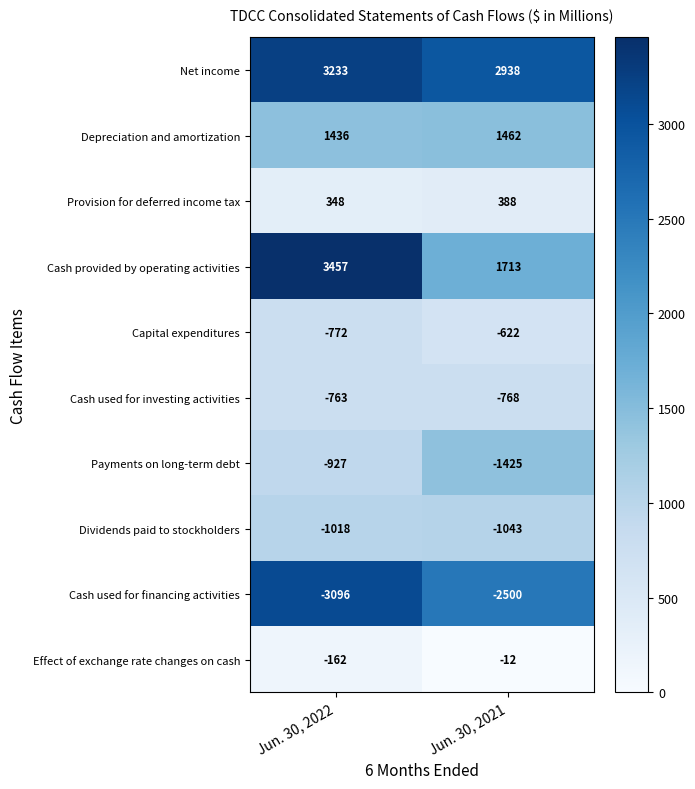

Is it true that Provision for deferred income tax equals 493 at Jun. 30, 2022?

False